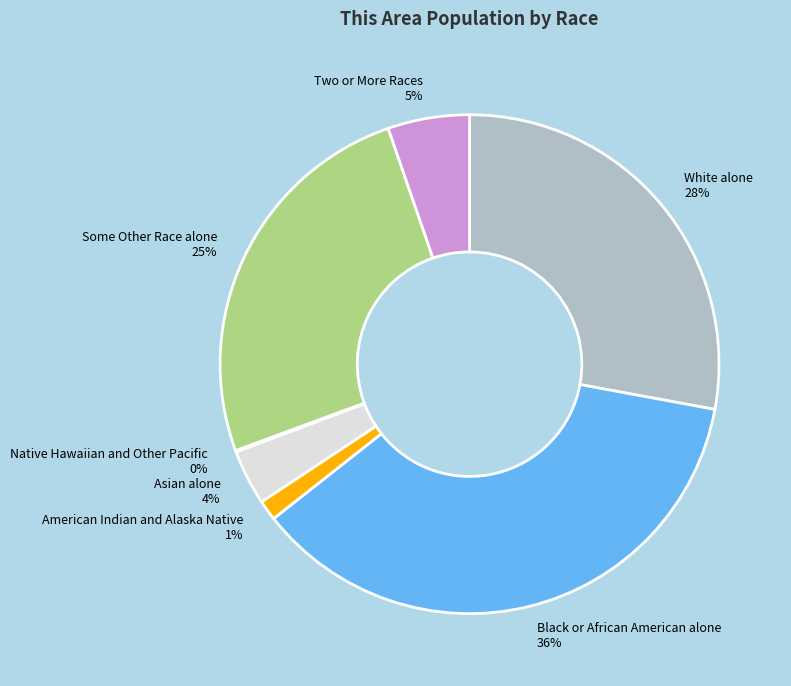

What is the ratio of the value at Some Other Race alone to the value at White alone?

0.9